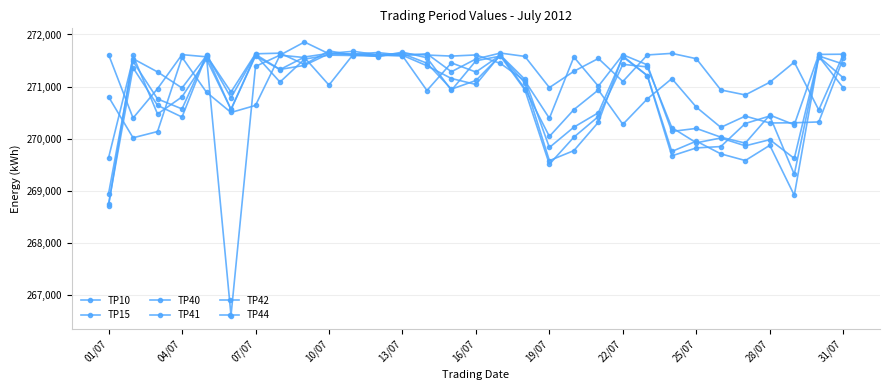

Count the number of categories in the chart.

31